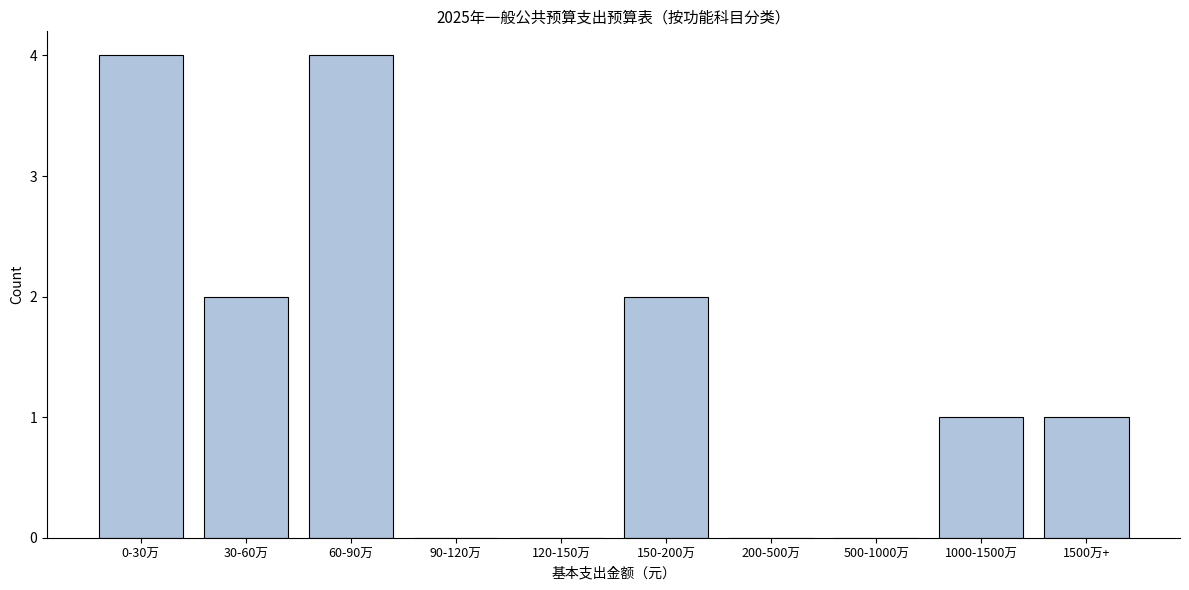

Reading left to right, extract all data points from this chart.

0-30万=4	30-60万=2	60-90万=4	90-120万=0	120-150万=0	150-200万=2	200-500万=0	500-1000万=0	1000-1500万=1	1500万+=1